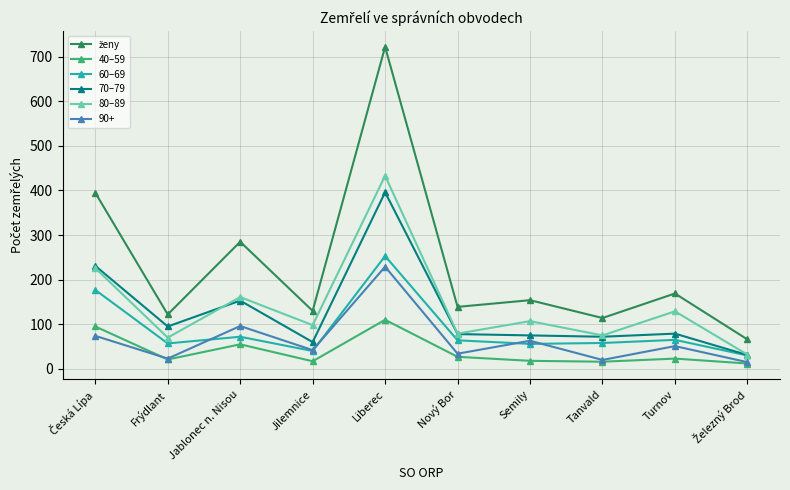

True or false: 60–69 has a value of 58 at Tanvald.

True